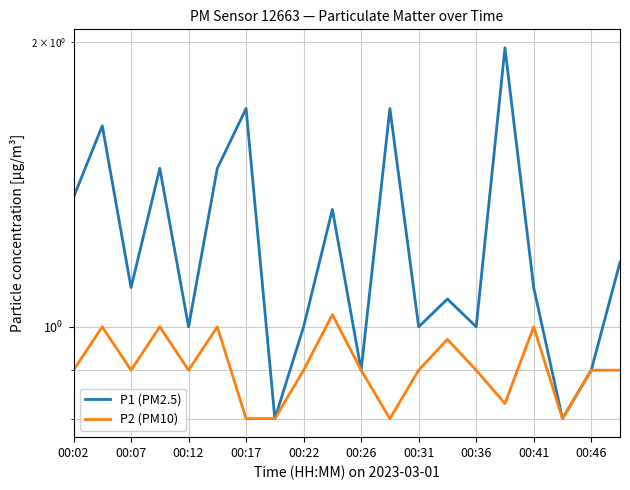

Between 00:07 and 00:36, which is larger?

00:07